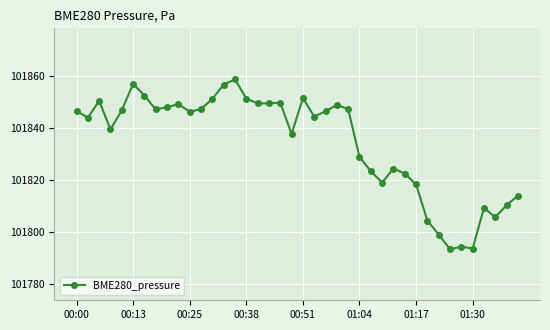

True or false: there are more than 2 points higher than both neighbors.

True